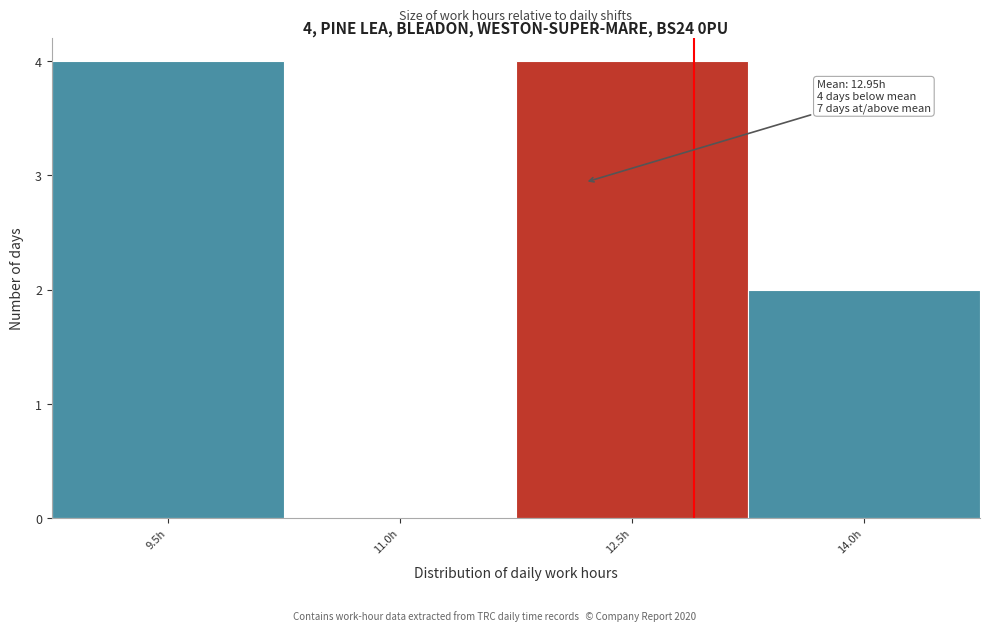

Reading left to right, transcribe all the data shown in this chart.

9.5h=4	11.0h=0	12.5h=4	14.0h=2